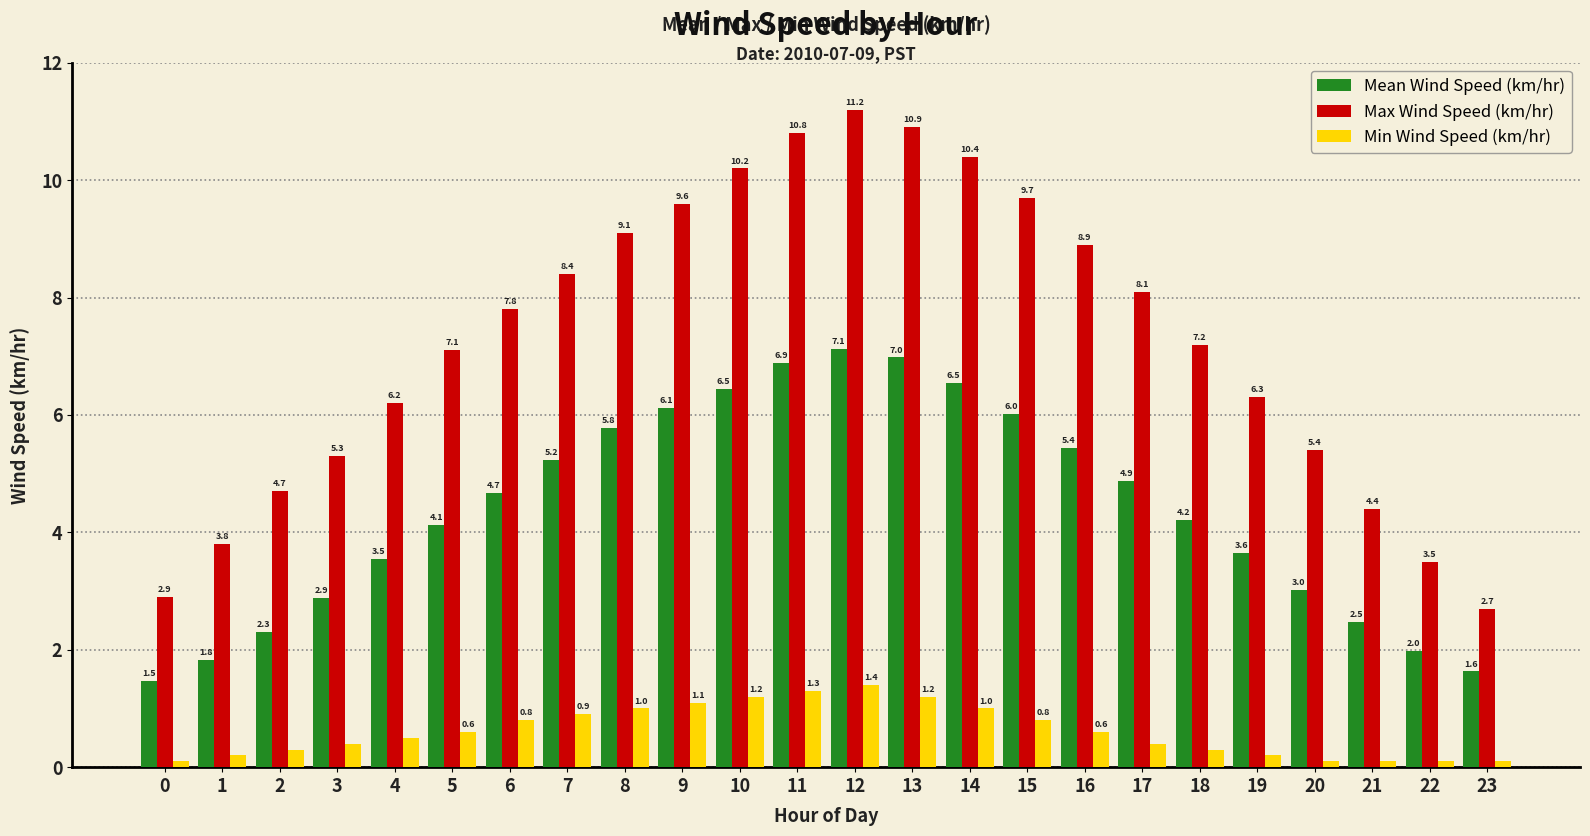

List the series in order of their peak value, lowest first.

Min Wind Speed (km/hr), Mean Wind Speed (km/hr), Max Wind Speed (km/hr)